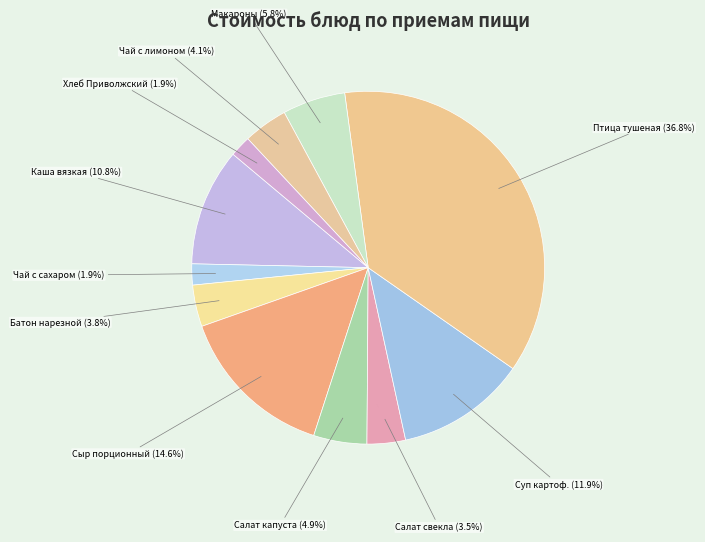

What is the largest slice in the pie chart?

Птица тушеная в сметанном соусе